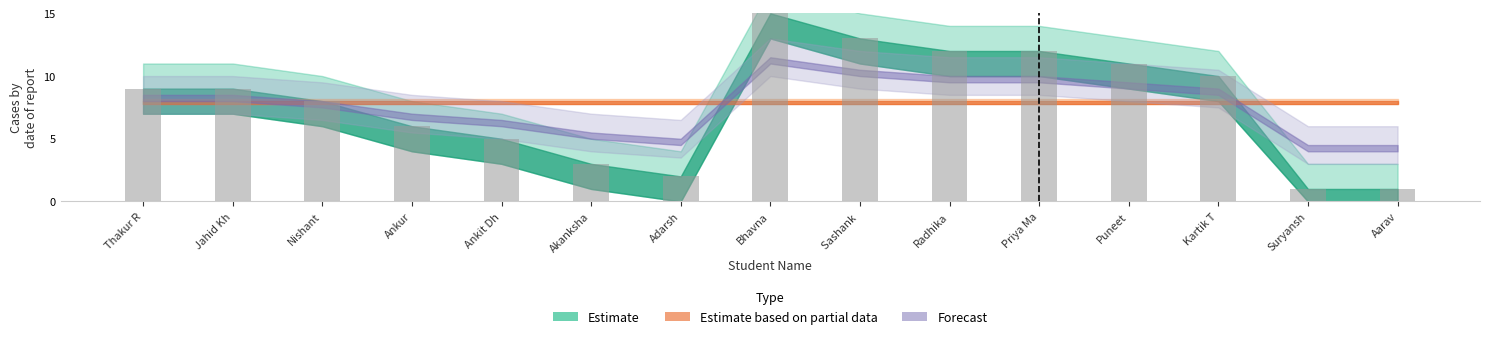

What is the minimum value shown in the chart?

1